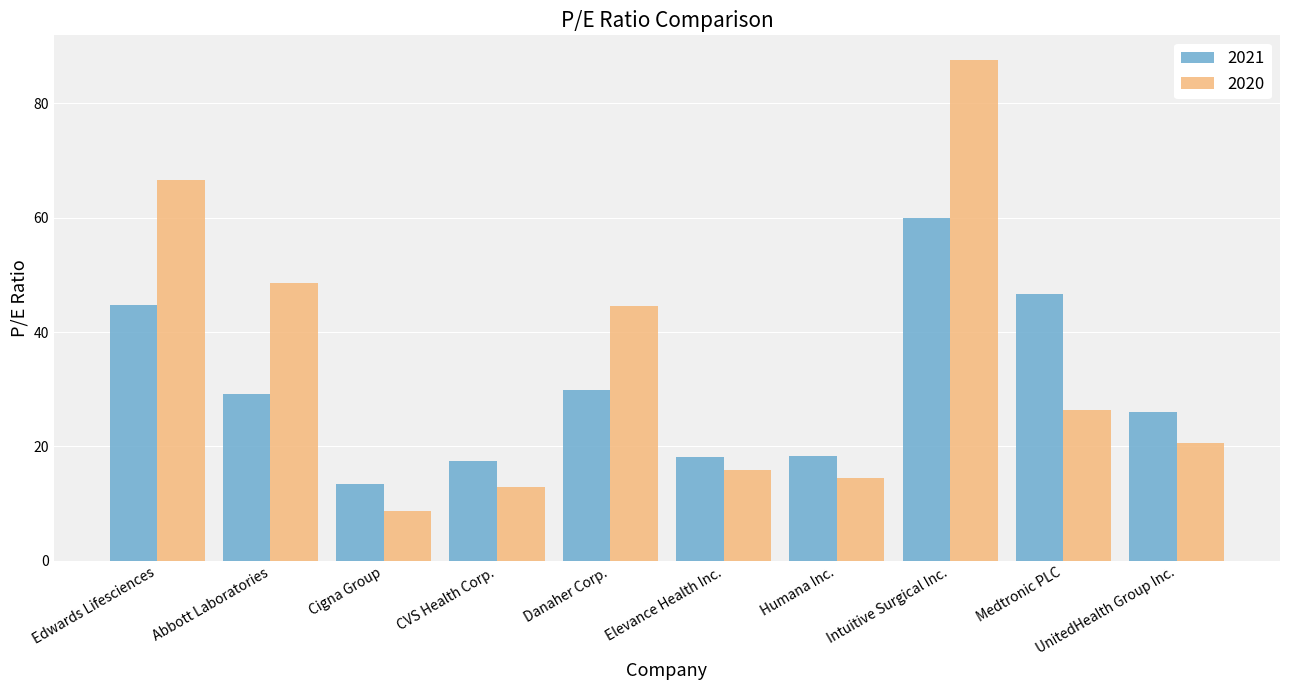

List the labels in order of 2020 value, smallest first.

Cigna Group, CVS Health Corp., Humana Inc., Elevance Health Inc., UnitedHealth Group Inc., Medtronic PLC, Danaher Corp., Abbott Laboratories, Edwards Lifesciences, Intuitive Surgical Inc.